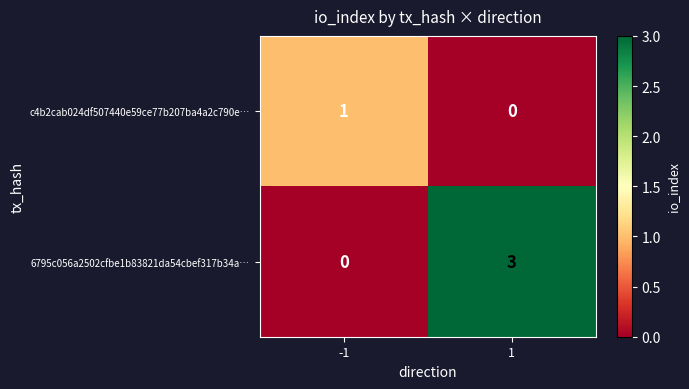

Which category has the highest value across all series?

1